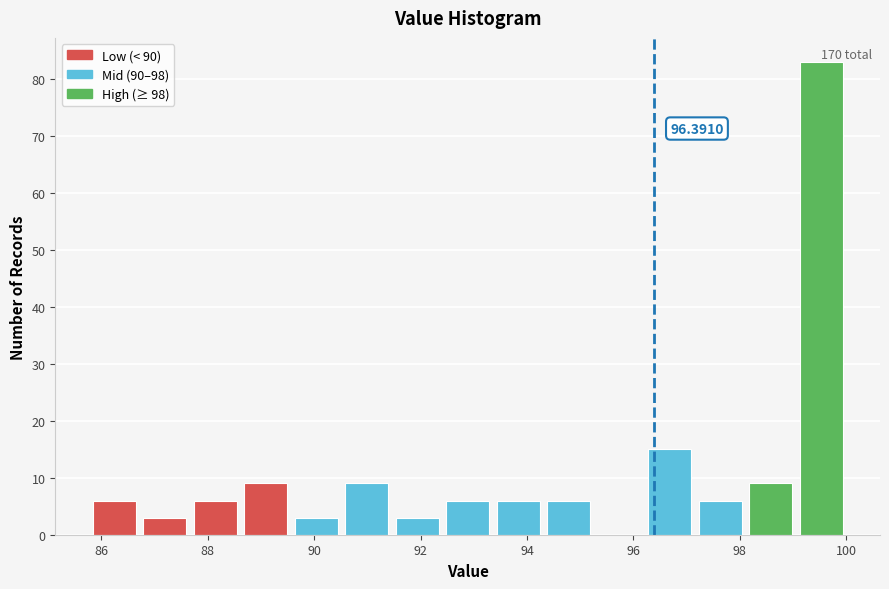

Over which range of the x-axis is the bar tallest?

99.0 to 100.0